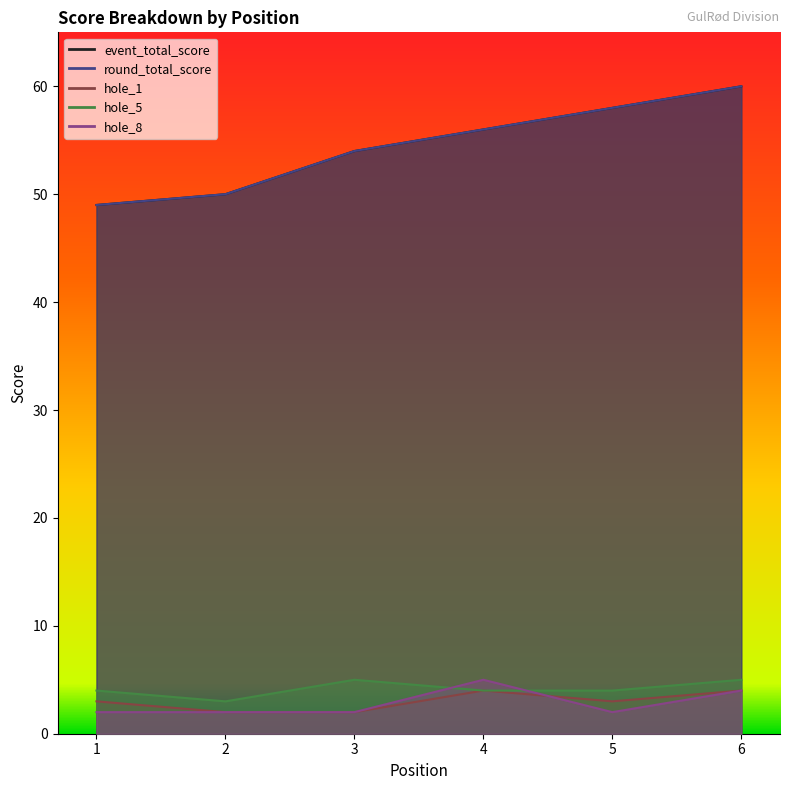

At how many categories does at least one series exceed 43?

6